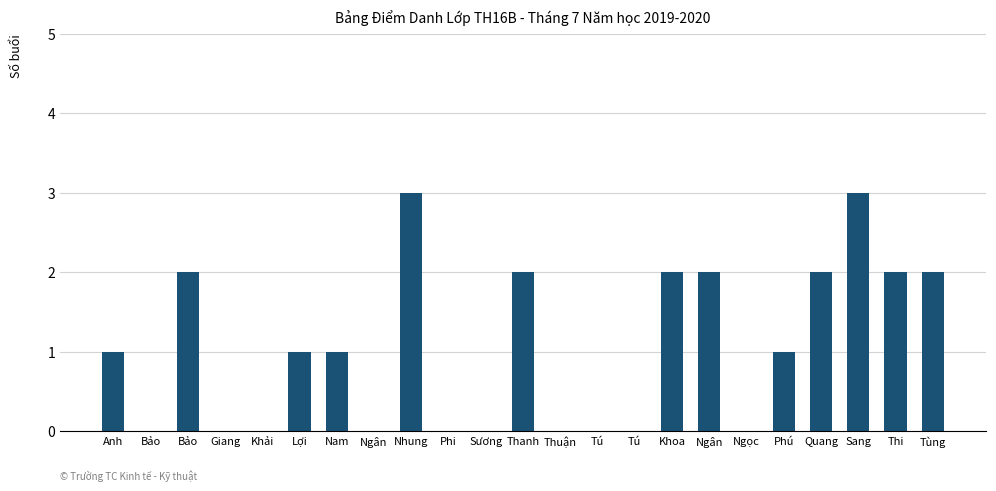

Are the bars horizontal?

No